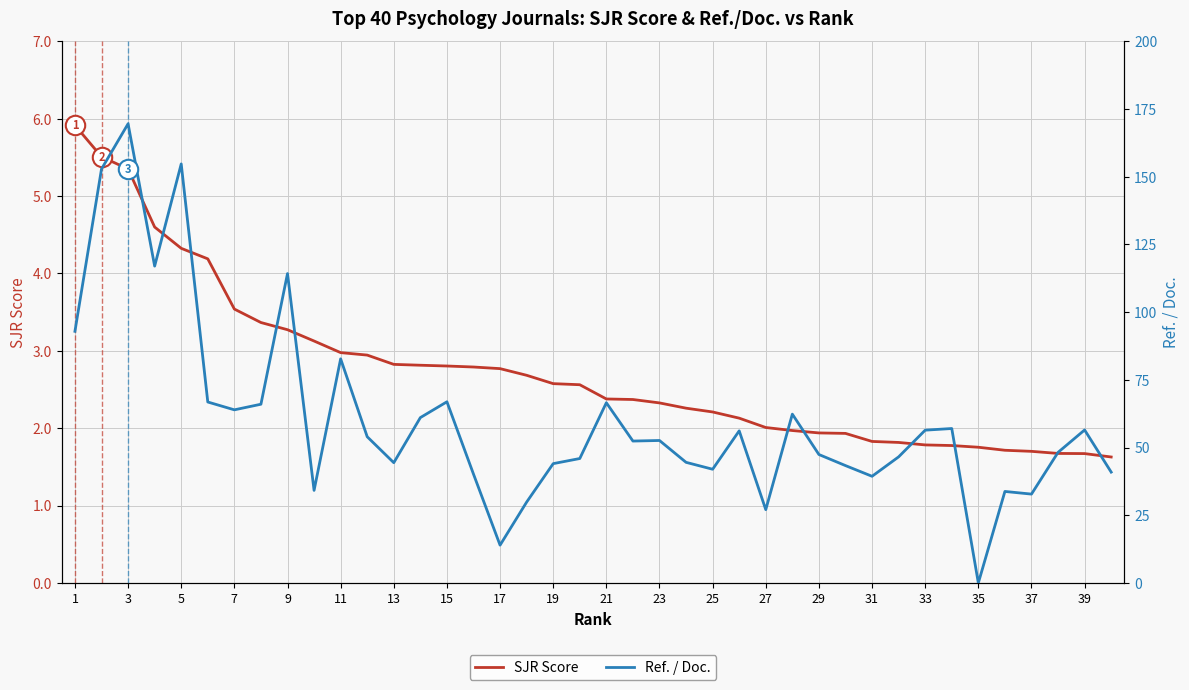

The SJR Score series shows 2.8 at 17. True or false?

True